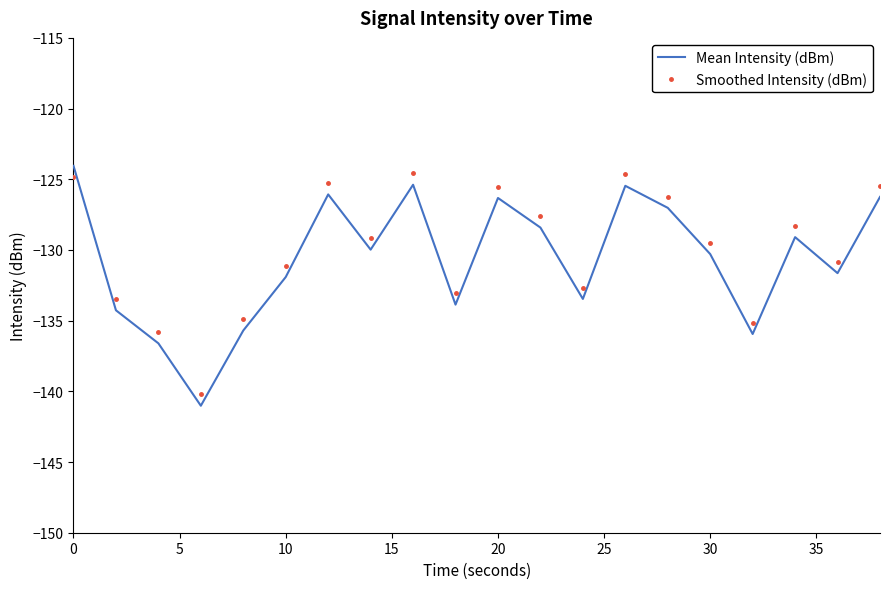

How many intersections are there between Smoothed Intensity (dBm) and Mean Intensity (dBm)?

1